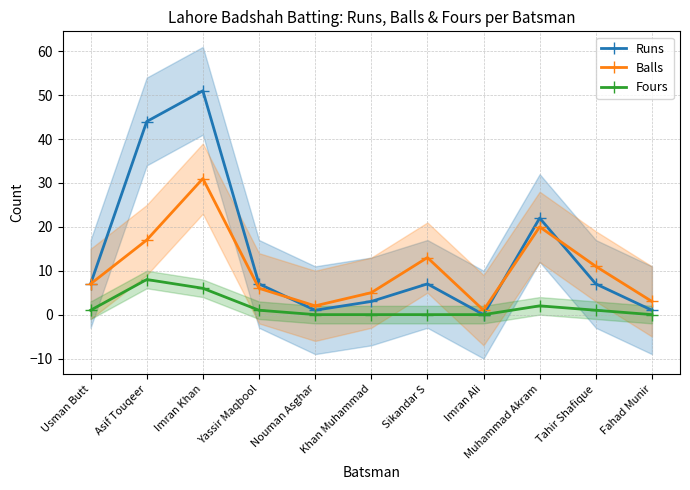

At which category is the sum across all series the highest?

Imran Khan